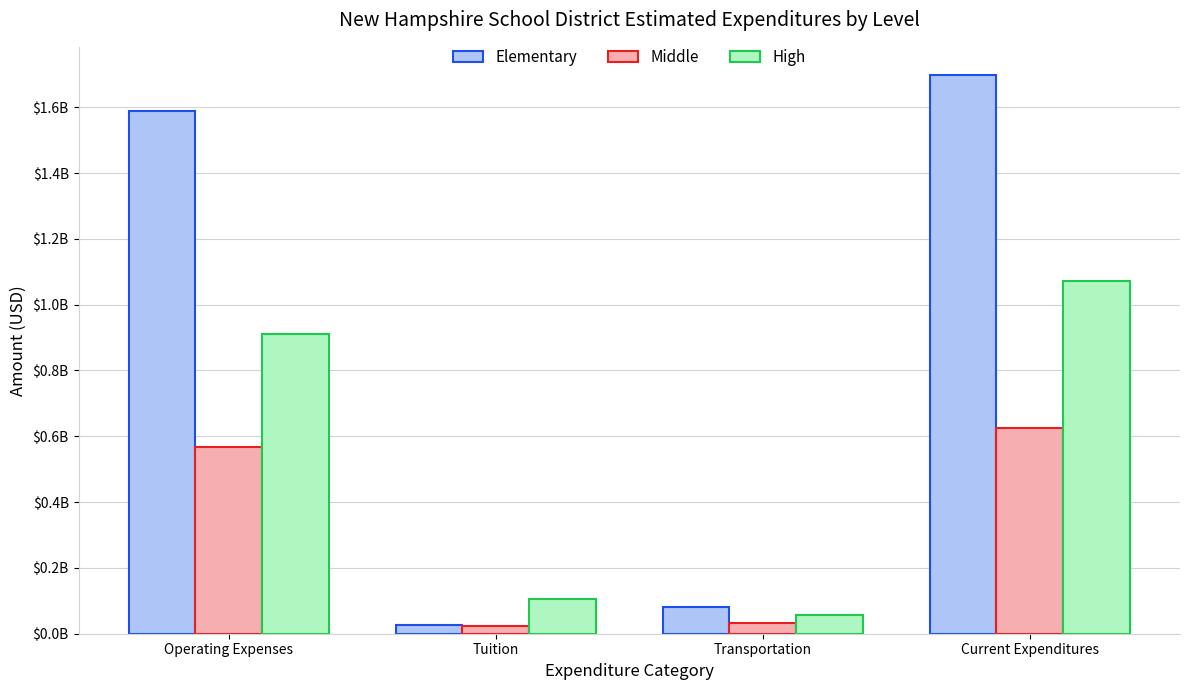

What are all the series names shown in the legend?

Elementary, Middle, High